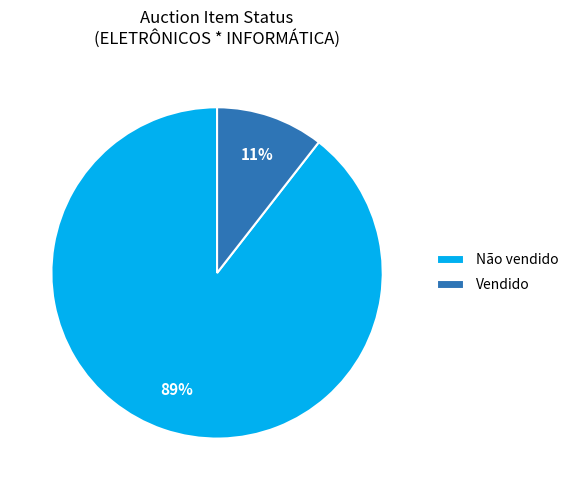

Is the sum of Vendido and Não vendido greater than half?

Yes